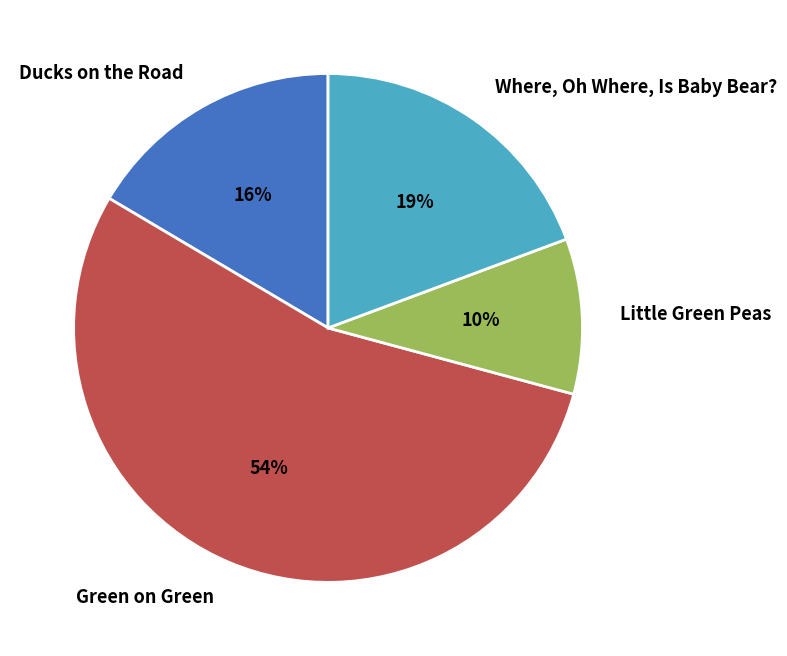

How many slices are in this pie chart?

4